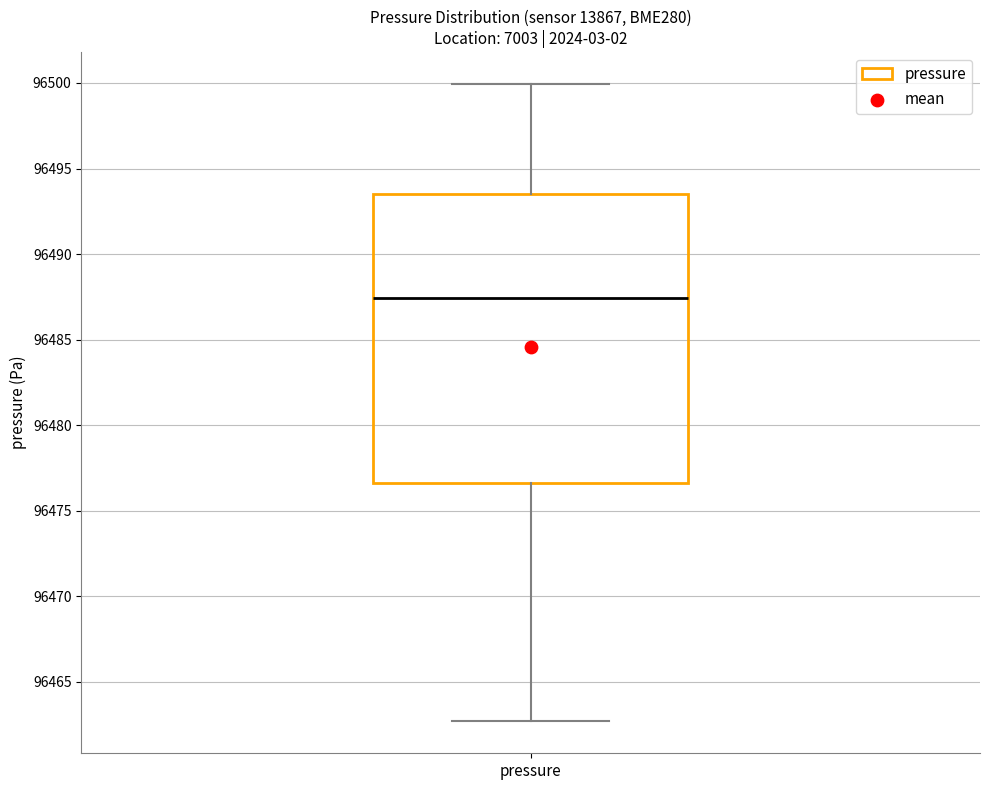

Where is the lower edge of the box for pressure on the y-axis? The values are not printed on the chart, so give them approximately, as read against the axis.

96476.5